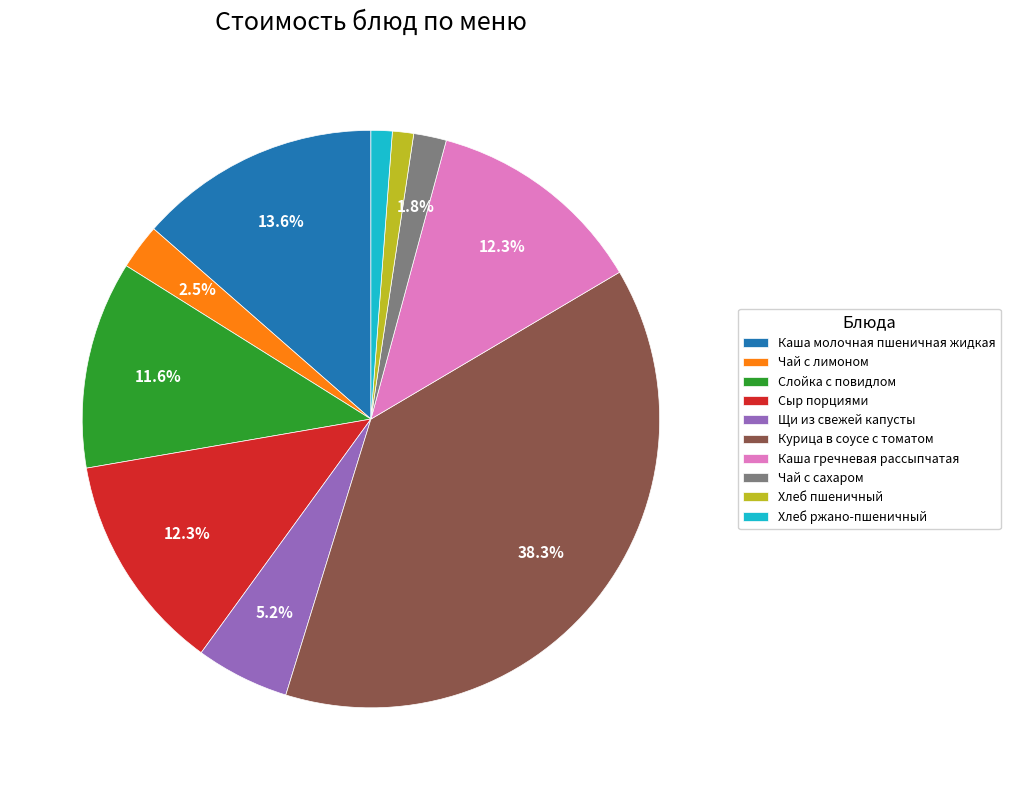

To the nearest percent, what percentage of the pie is Слойка с повидлом?

12%